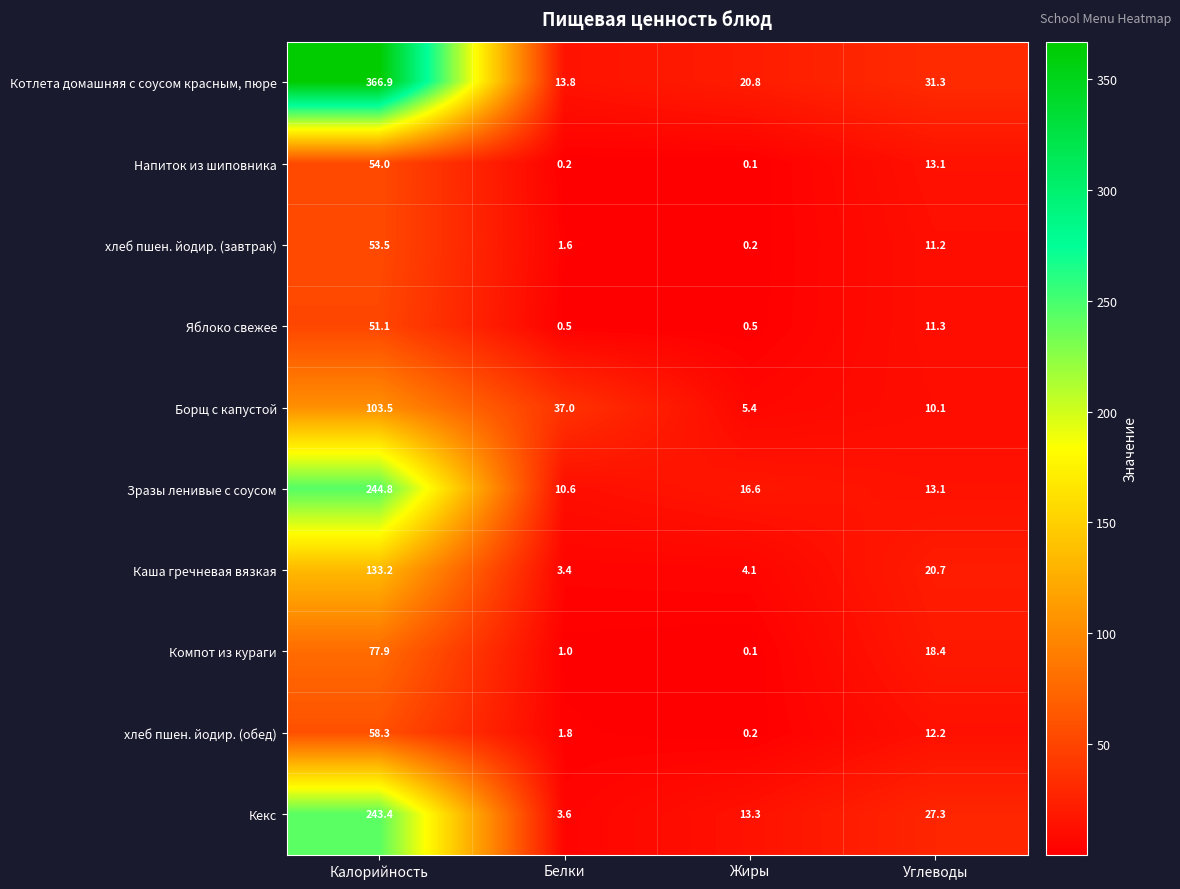

What is the total value across all series at Углеводы?

168.7